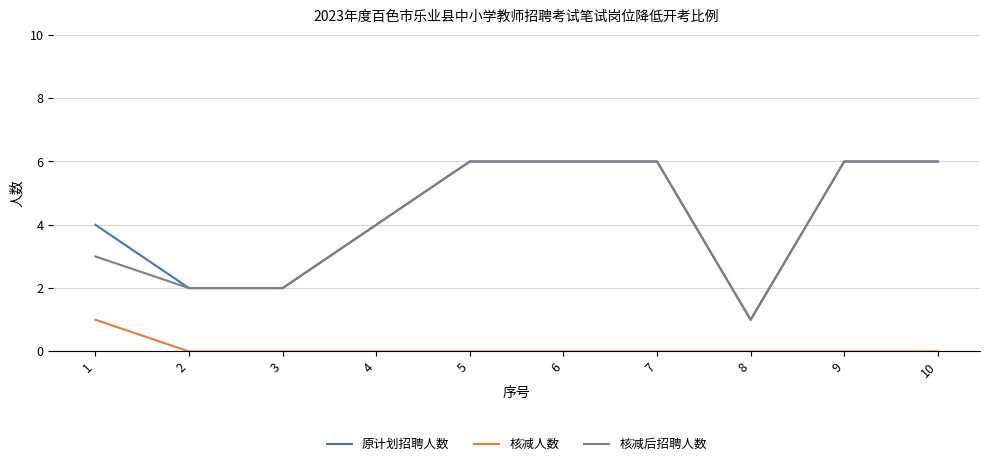

What is the difference between the 核减人数 values at 1 and 10?

1